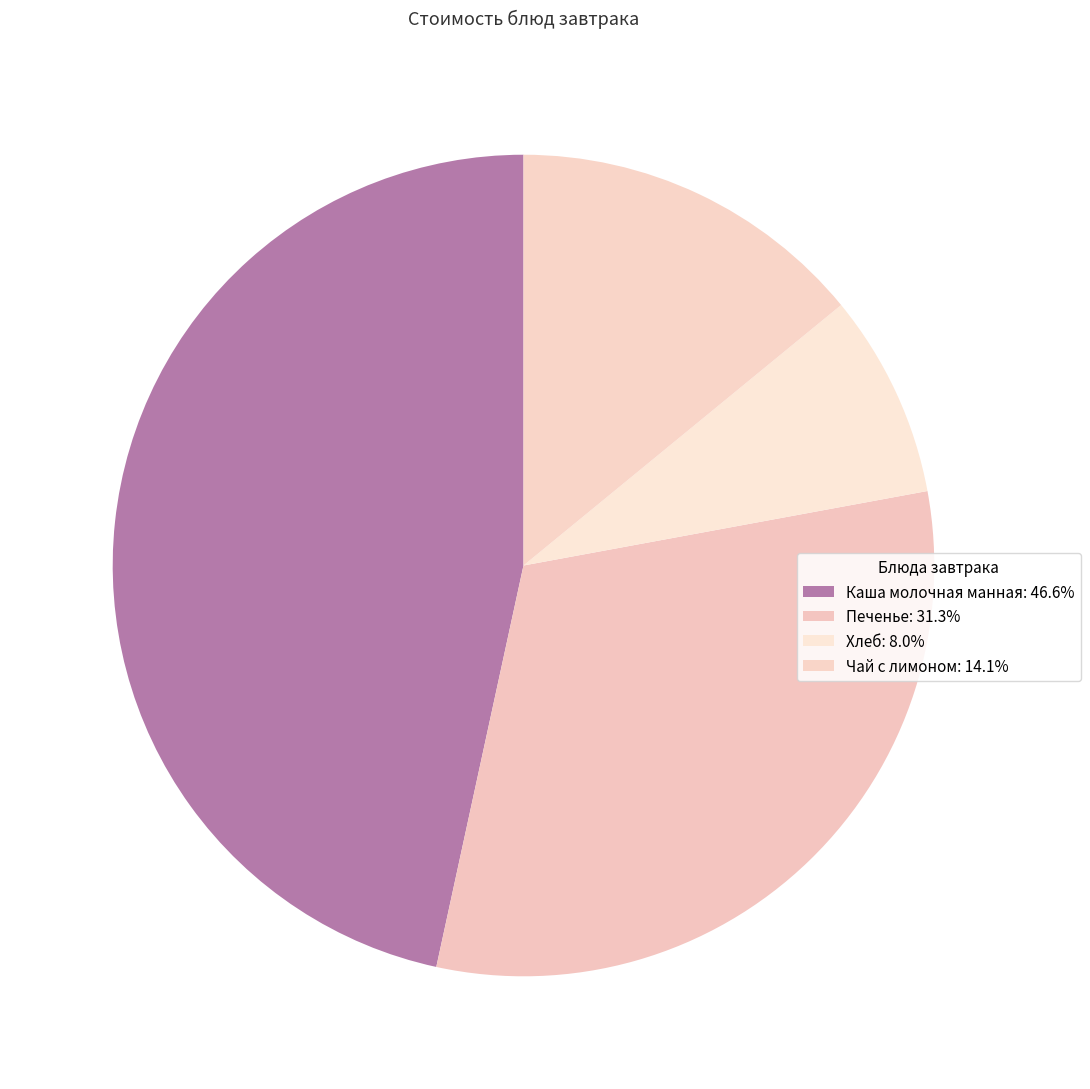

Count the number of slices in the pie.

4